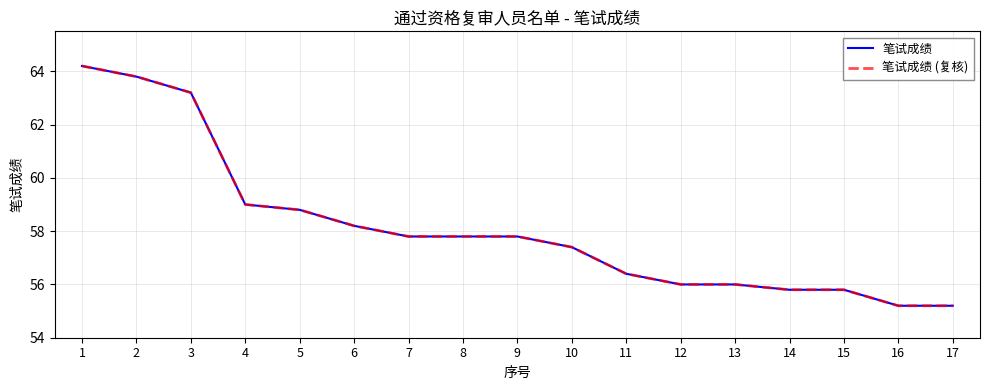

Does the chart display data point markers on the line(s)?

No